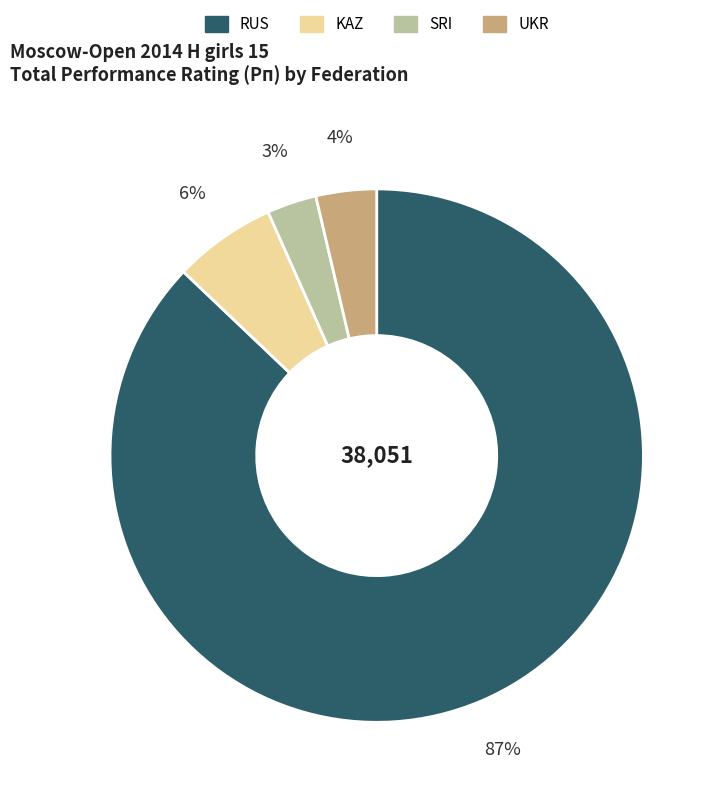

Rank the categories by value from lowest to highest.

SRI, UKR, KAZ, RUS